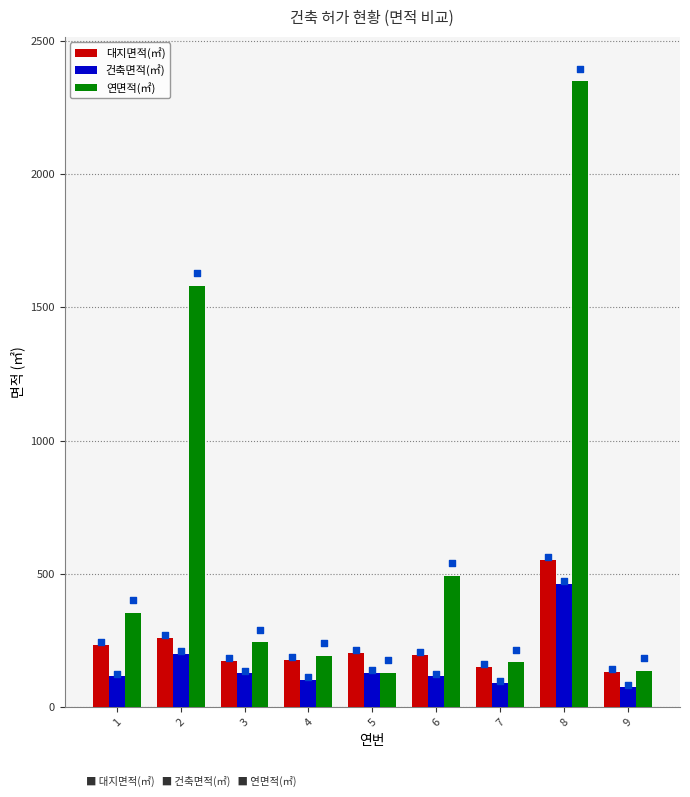

What are all the series names shown in the legend?

대지면적(㎡), 건축면적(㎡), 연면적(㎡)